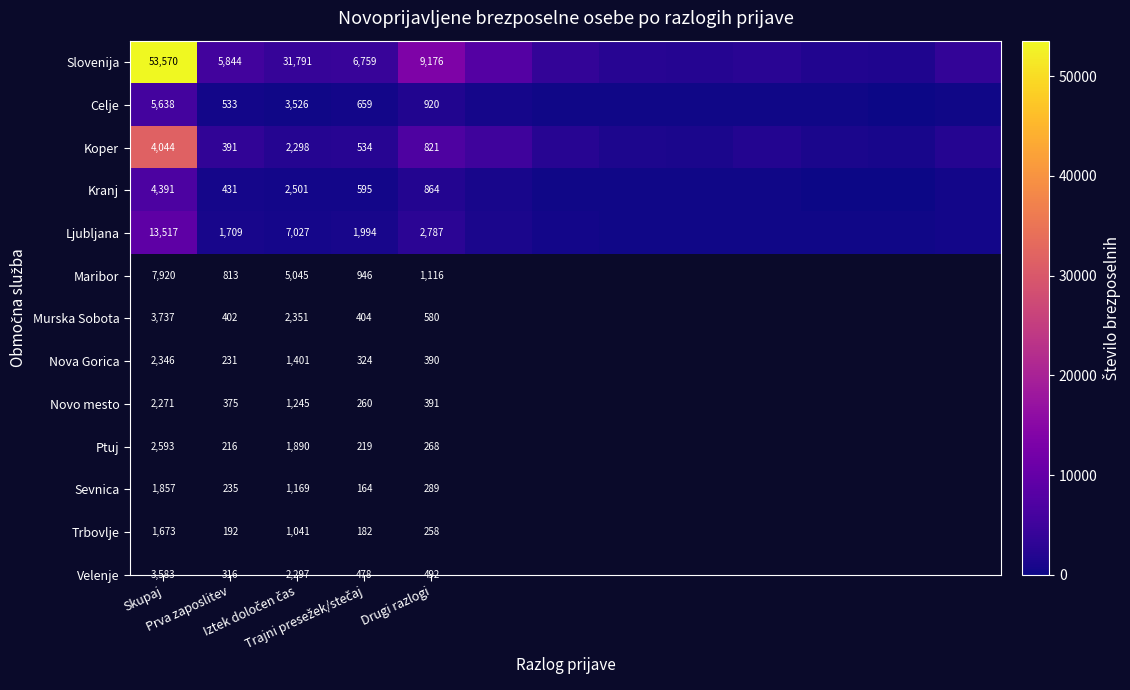

What is the average value of the Ljubljana series?

1412